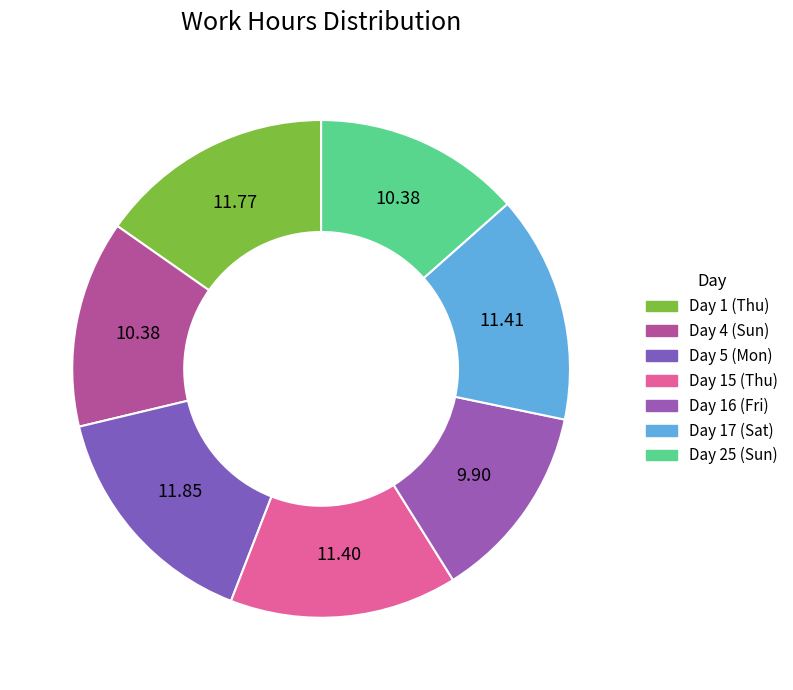

What is the largest slice in the pie chart?

Day 5 (Mon)